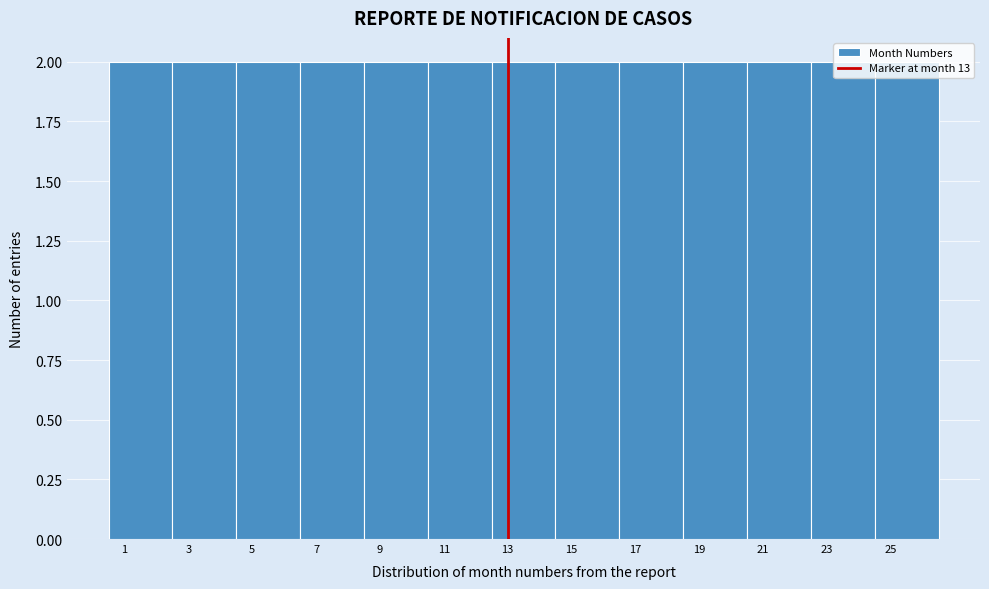

How tall is the bar that spans 8.5 to 10.5 on the x-axis? The values are not printed on the chart, so give them approximately, as read against the axis.

2